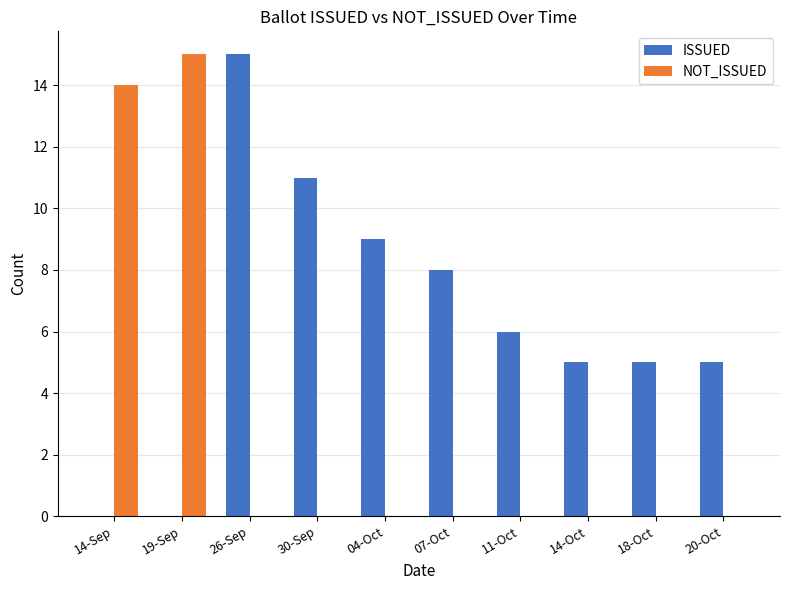

Is the value of NOT_ISSUED at 11-Oct greater than the value of ISSUED at 18-Oct?

No